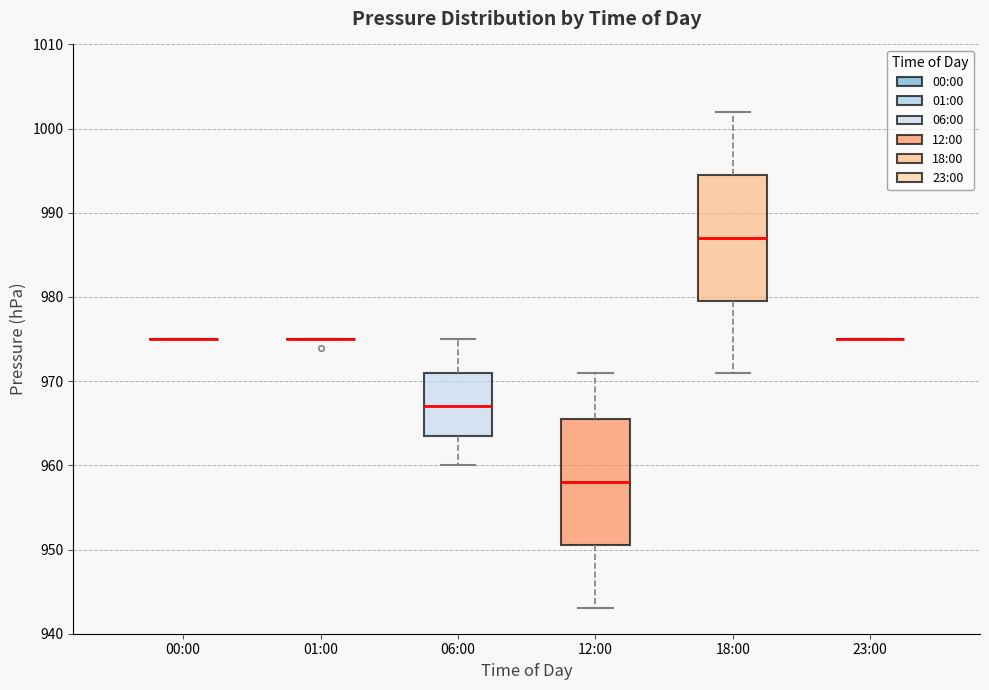

Reading left to right, transcribe this box plot: for each box, give where its median line is, the range the box spans, and where its two whiskers end, as read against the y-axis. The values are not printed on the chart, so give them approximately, as read against the axis.

00:00: box collapsed to a line at 975, whiskers 975 to 975
01:00: box collapsed to a line at 975, whiskers 975 to 975
06:00: median 967, box 964 to 971, whiskers 960 to 975
12:00: median 958, box 951 to 966, whiskers 943 to 971
18:00: median 987, box 980 to 995, whiskers 971 to 1002
23:00: box collapsed to a line at 975, whiskers 975 to 975